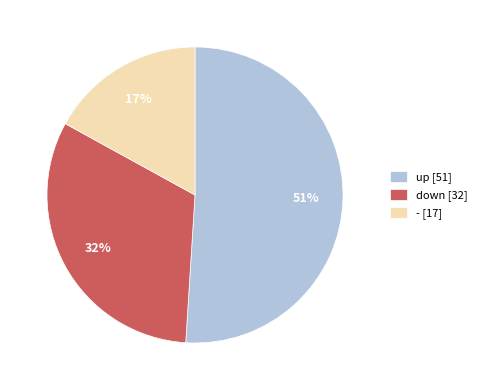

Combined, do up [51] and down [32] account for over 50%?

Yes